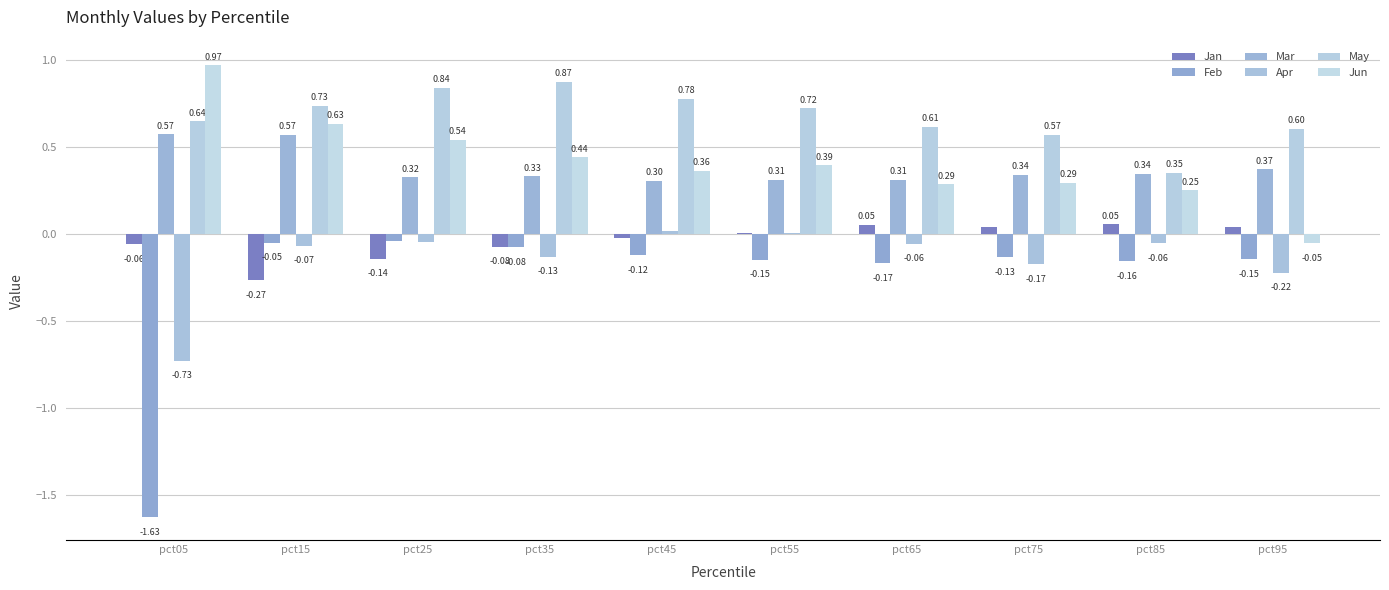

How many positive values does the Apr series have?

2